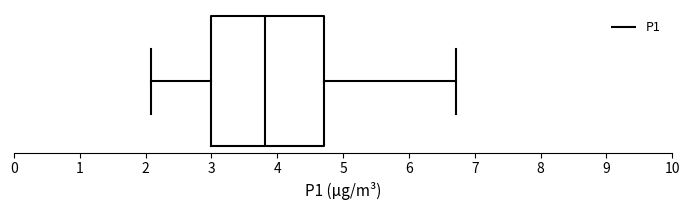

Where is the left edge of the box on the x-axis? The values are not printed on the chart, so give them approximately, as read against the axis.

3.0